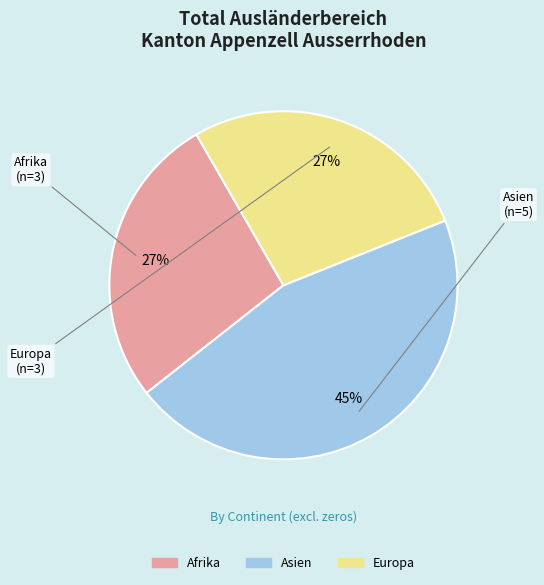

Does Europa represent more than half of the total?

No